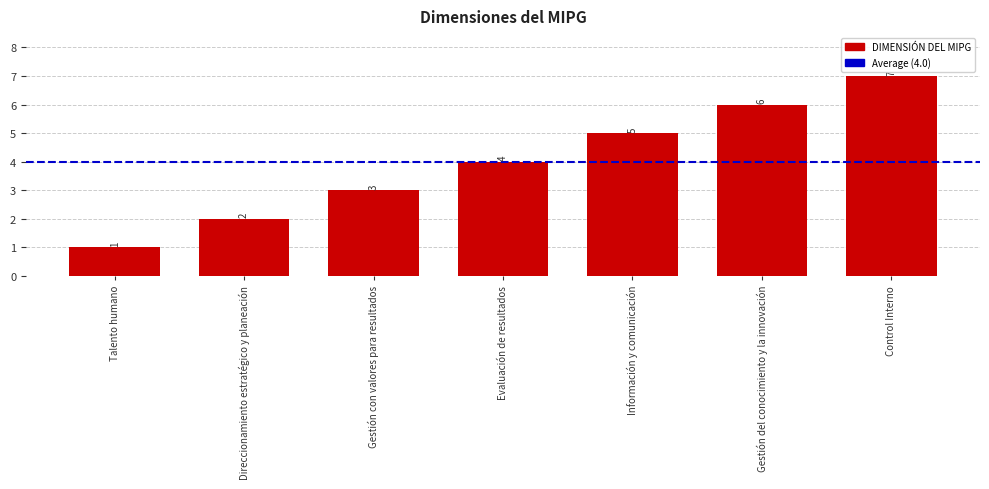

Which category has the lowest value across all series?

Talento humano